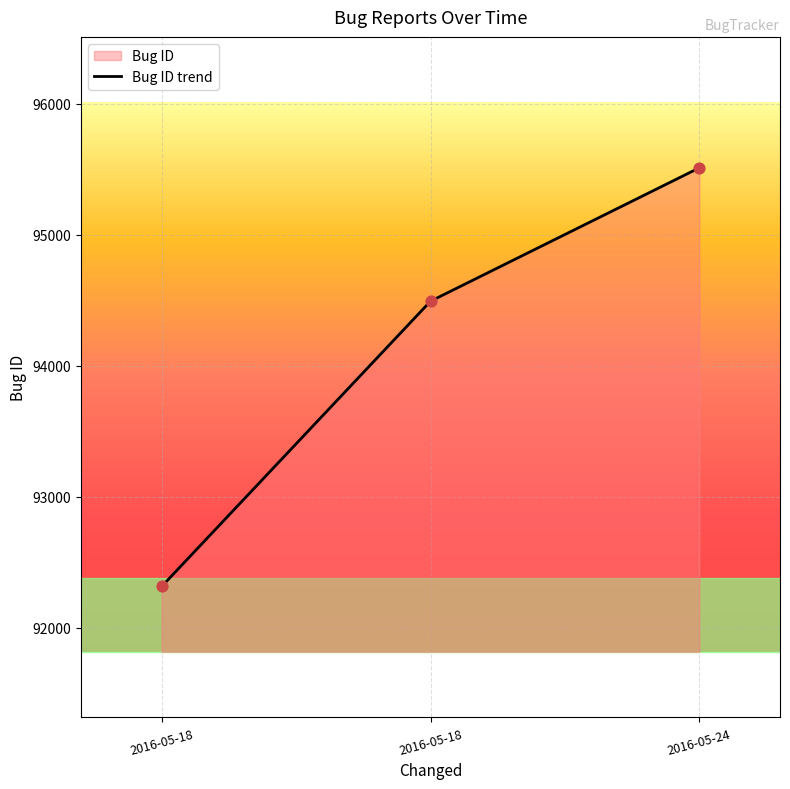

Which has a higher value, 2016-05-24 or 2016-05-18?

2016-05-24